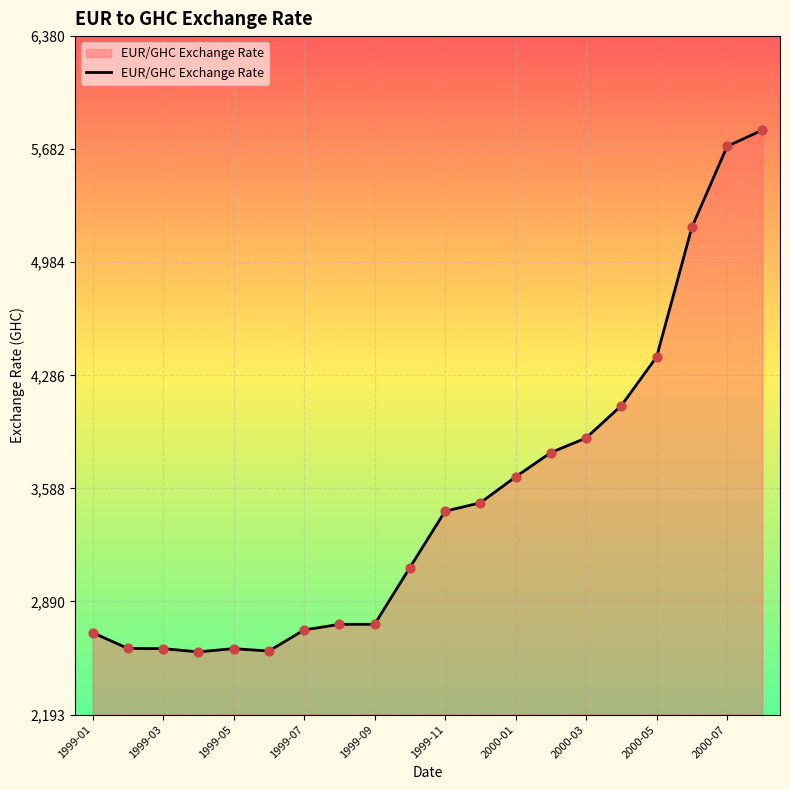

What is the difference between the maximum and minimum values?

3220.0